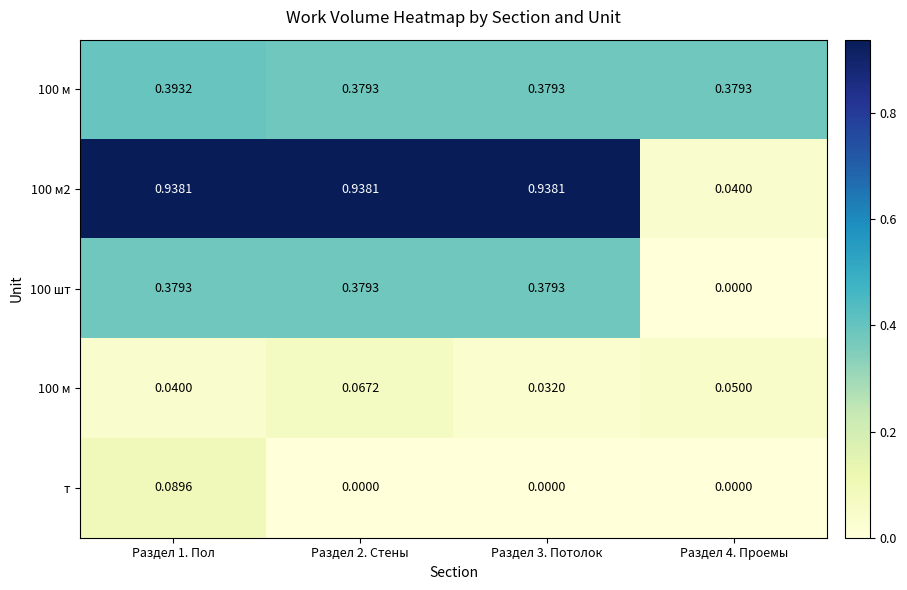

What is the total value across all series at Раздел 3. Потолок?

1.7